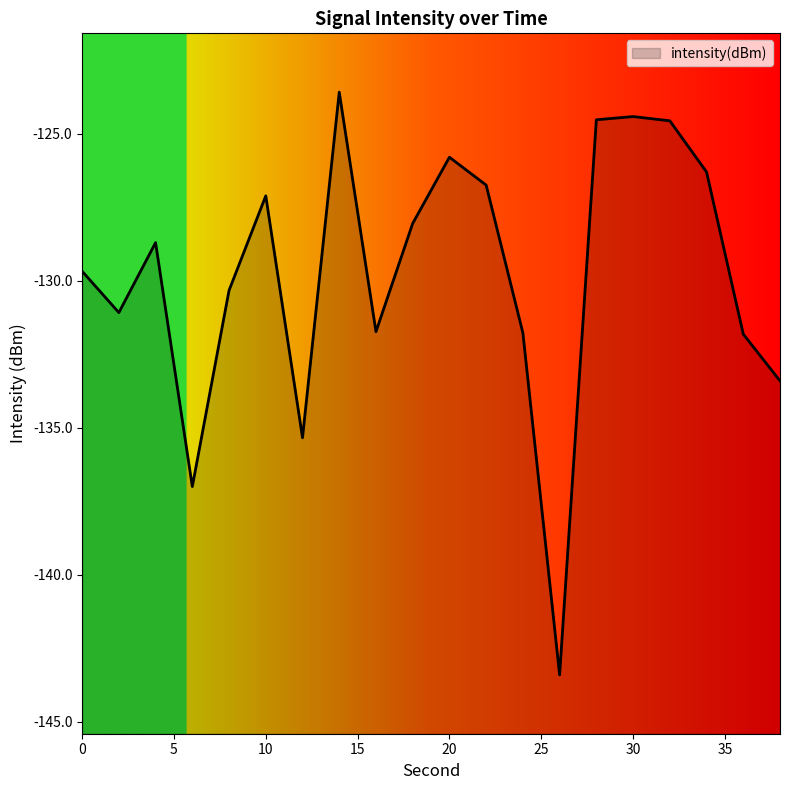

List the labels in order of value, largest first.

14, 30, 28, 32, 20, 34, 22, 10, 18, 4, 0, 8, 2, 16, 24, 36, 38, 12, 6, 26